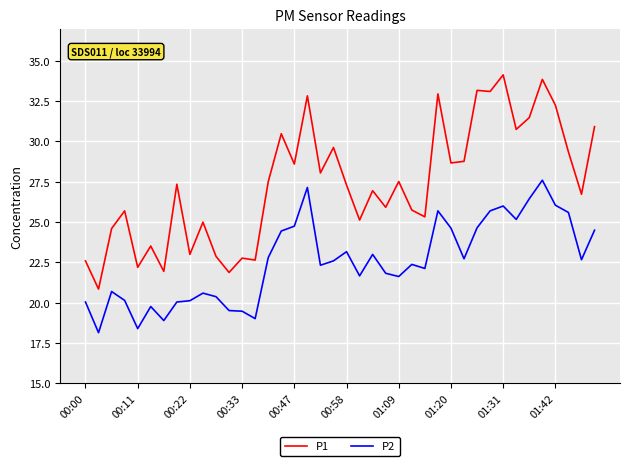

Which series has the largest total across all categories?

P1